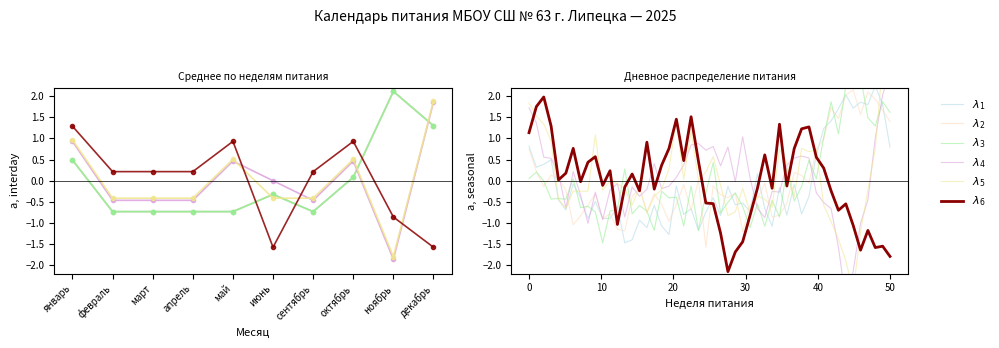

Reading left to right, transcribe all the data shown in this chart.

λ1: январь=0.5	февраль=-0.7	март=-0.7	апрель=-0.7	май=-0.7	июнь=-0.3	сентябрь=-0.7	октябрь=0.1	ноябрь=2.1	декабрь=1.3
λ2: январь=0.5	февраль=-0.7	март=-0.7	апрель=-0.7	май=-0.7	июнь=-0.3	сентябрь=-0.7	октябрь=0.1	ноябрь=2.1	декабрь=1.3
λ3: январь=0.5	февраль=-0.7	март=-0.7	апрель=-0.7	май=-0.7	июнь=-0.3	сентябрь=-0.7	октябрь=0.1	ноябрь=2.1	декабрь=1.3
λ4: январь=0.9	февраль=-0.5	март=-0.5	апрель=-0.5	май=0.5	июнь=0.0	сентябрь=-0.5	октябрь=0.5	ноябрь=-1.9	декабрь=1.9
λ5: январь=1.0	февраль=-0.4	март=-0.4	апрель=-0.4	май=0.5	июнь=-0.4	сентябрь=-0.4	октябрь=0.5	ноябрь=-1.8	декабрь=1.9
λ6: январь=1.3	февраль=0.2	март=0.2	апрель=0.2	май=0.9	июнь=-1.6	сентябрь=0.2	октябрь=0.9	ноябрь=-0.9	декабрь=-1.6